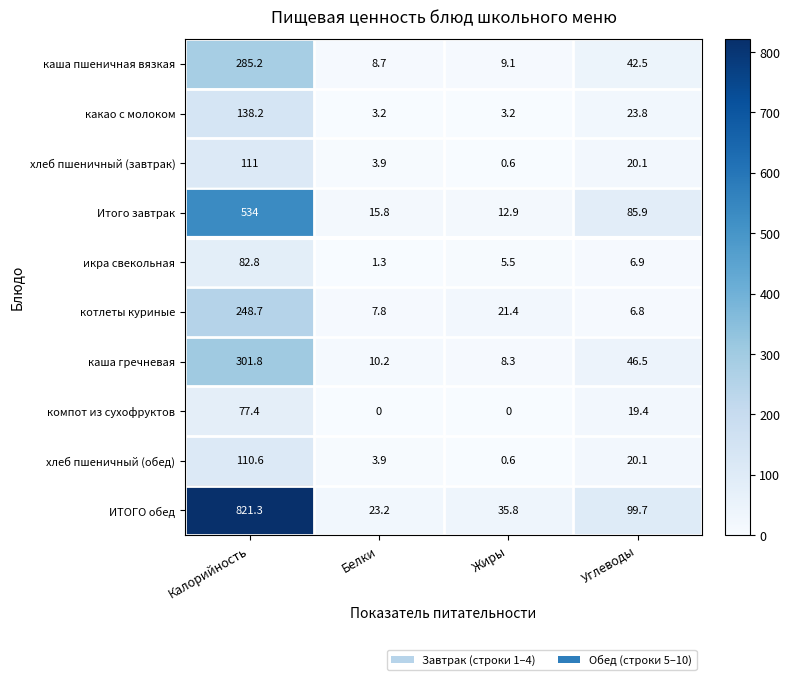

Which series has the largest range (max minus min)?

ИТОГО обед